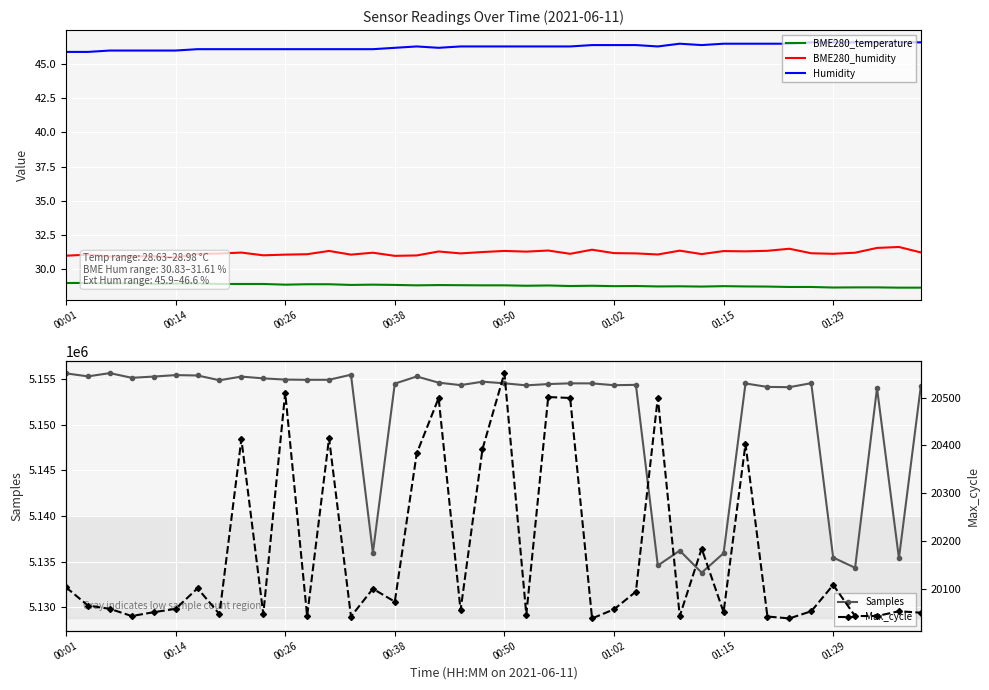

True or false: Max_cycle has more than 2 points higher than both neighbors.

True